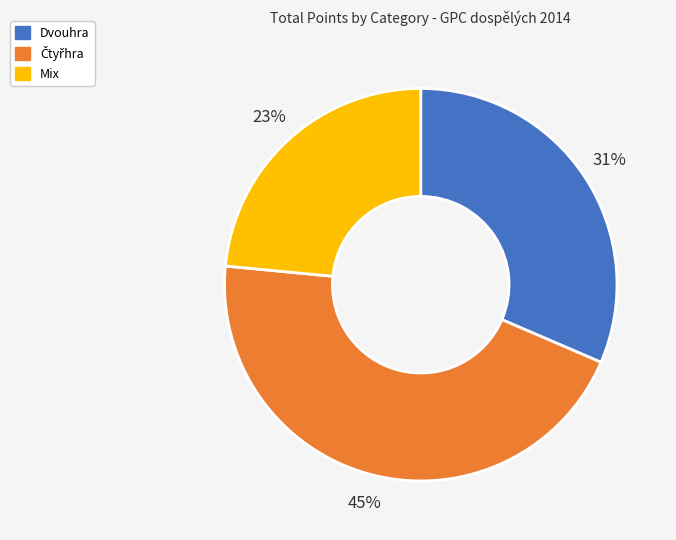

Between Dvouhra and Mix, which is larger?

Dvouhra